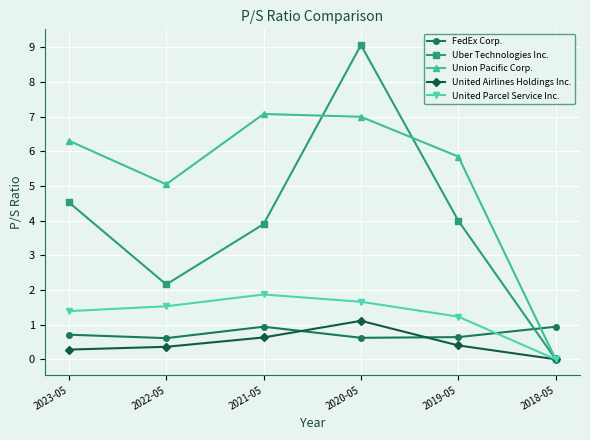

What is the value of the FedEx Corp. point at the 2nd from the left?

0.6